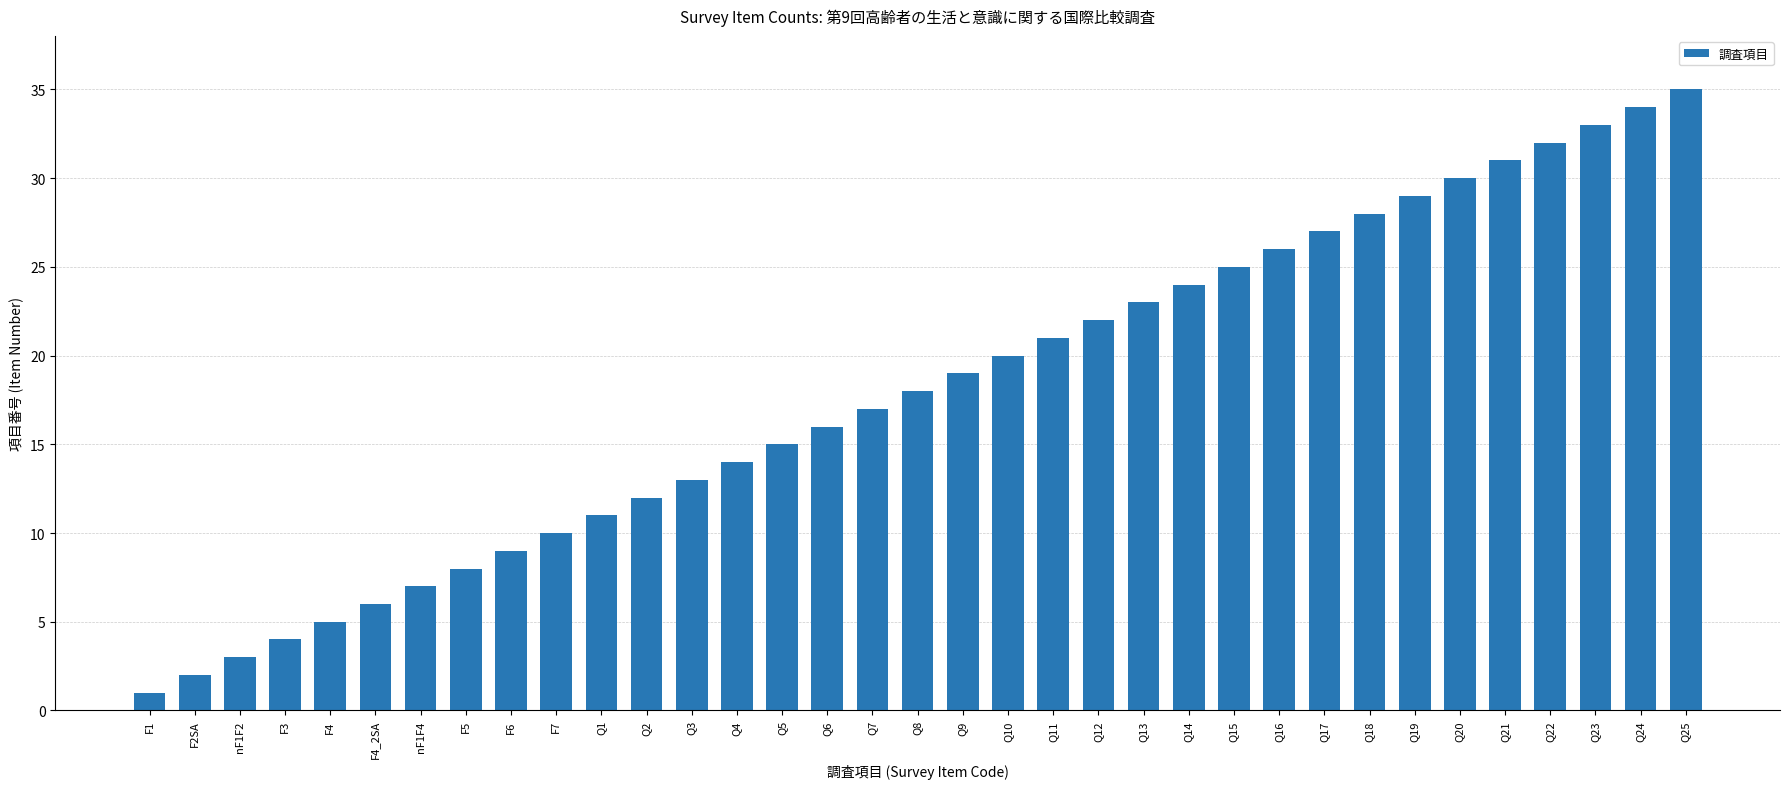

Are the bars horizontal?

No